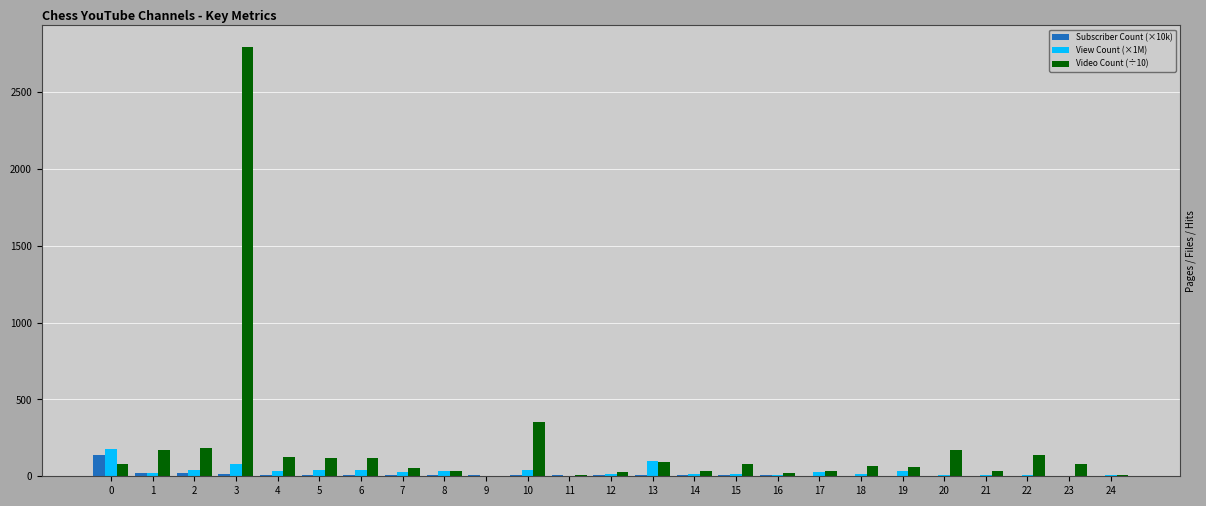

What is the average value of the Subscriber Count (×10k) series?

12.8